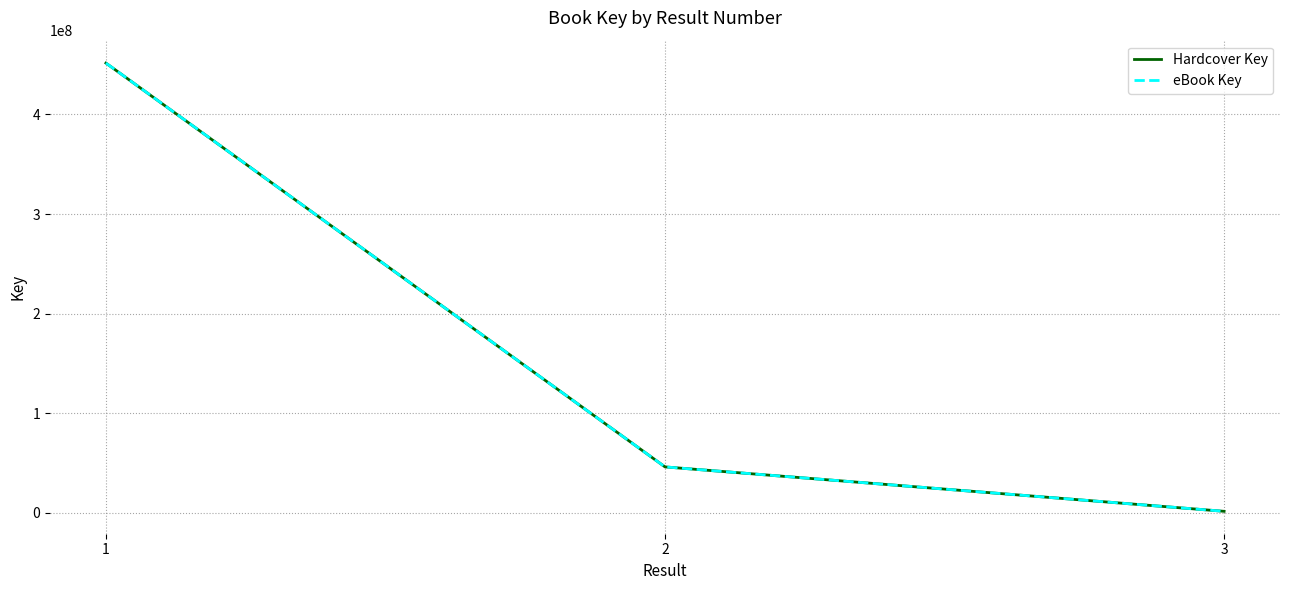

Rank the series by their maximum value, from highest to lowest.

Hardcover Key, eBook Key